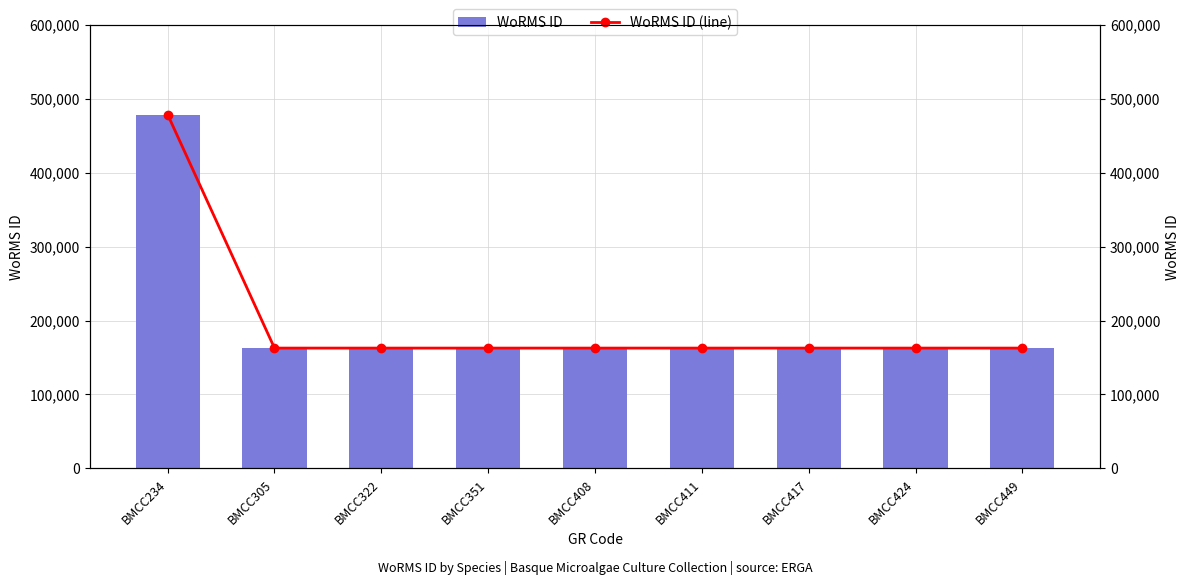

Rank the series at BMCC305 from highest to lowest value.

WoRMS ID, WoRMS ID (line)